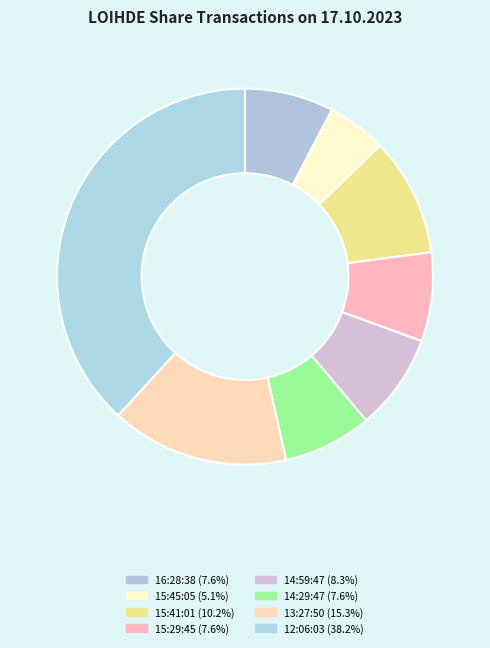

Combined, do 12:06:03 and 14:59:47 account for over 50%?

No